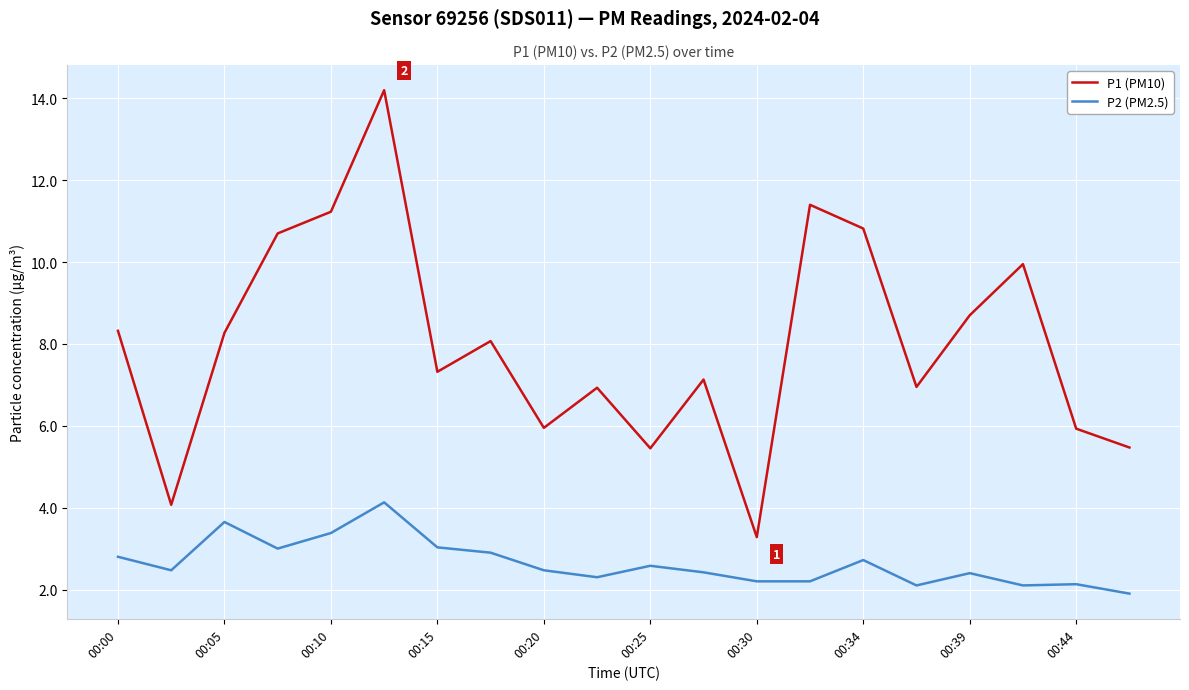

What is the difference between the maximum and minimum values in the P2 (PM2.5) series?

2.2